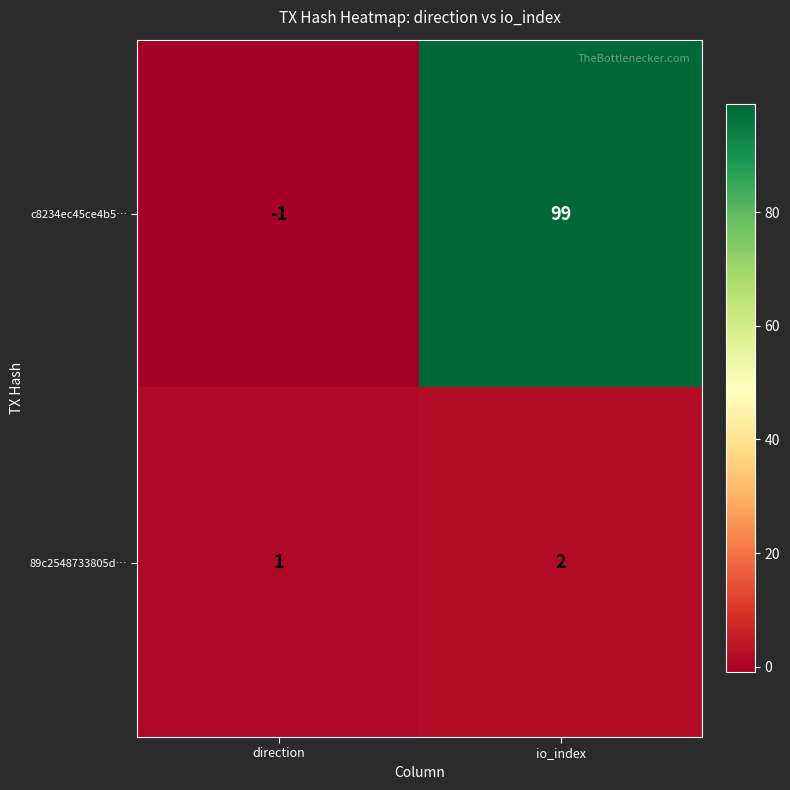

What is the difference between the highest and lowest values at io_index?

97